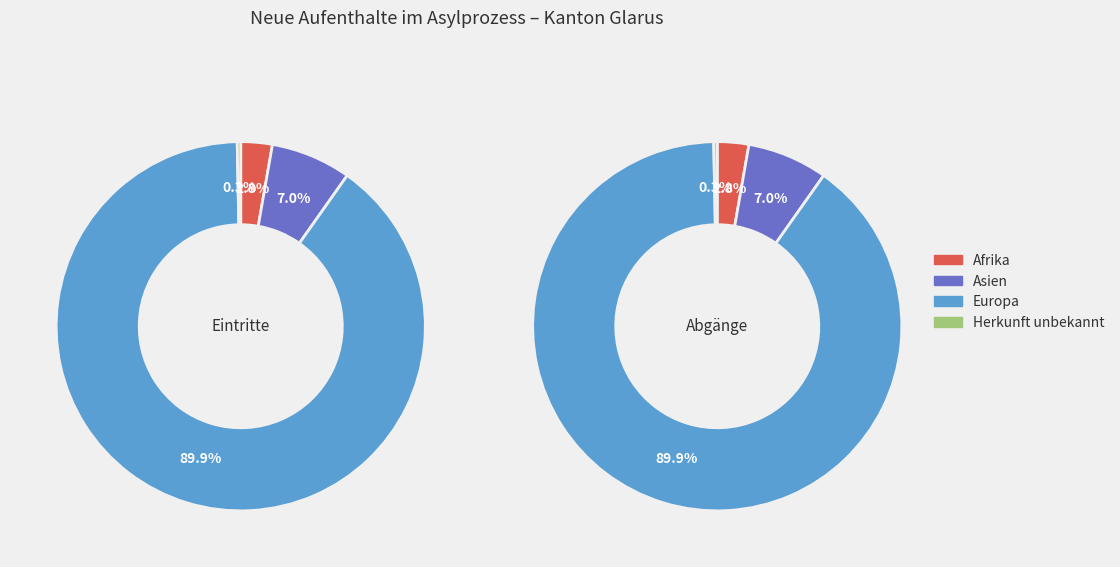

How many slices are in this pie chart?

4